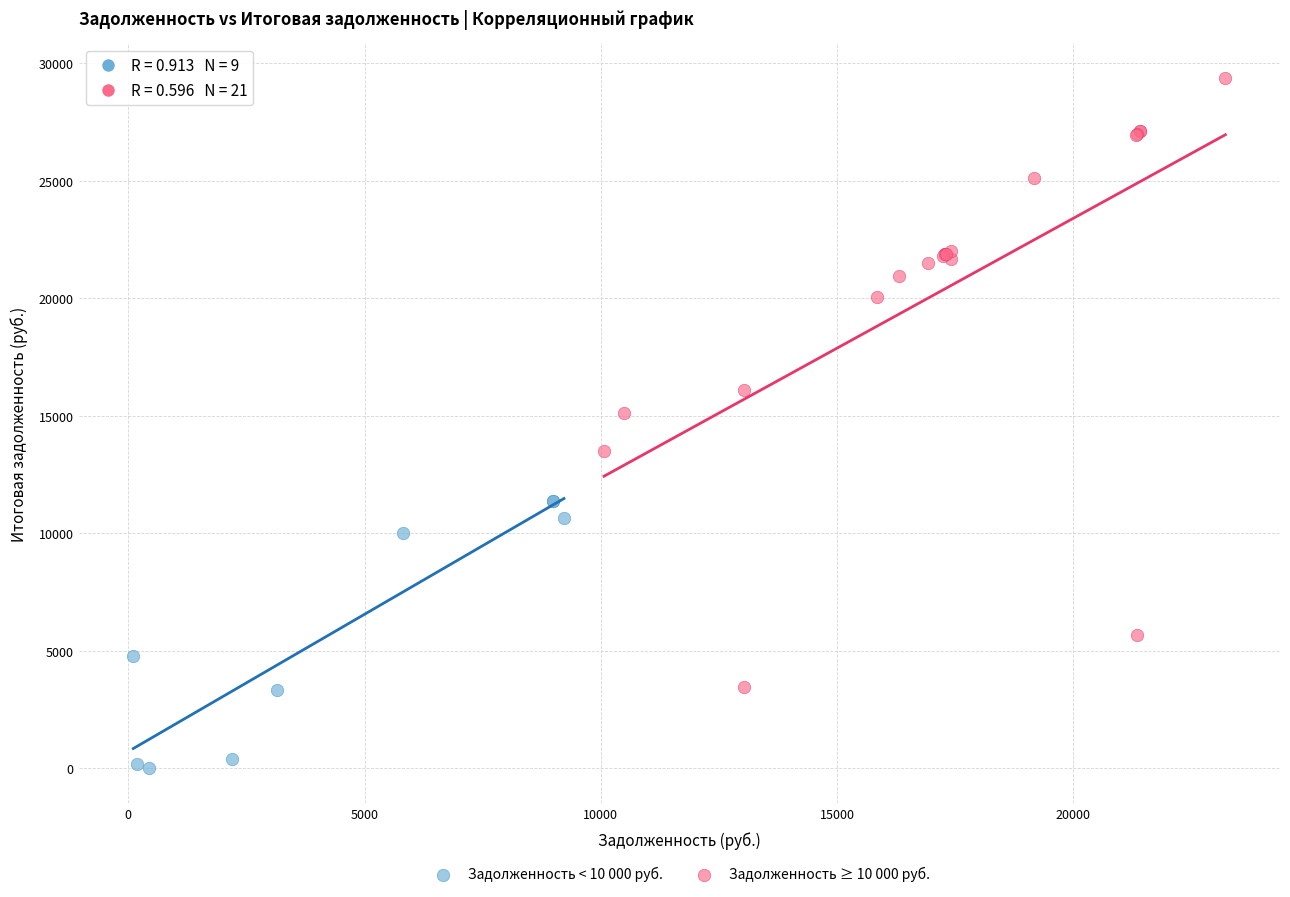

Which series contains the highest Y value?

Задолженность ≥ 10 000 руб.